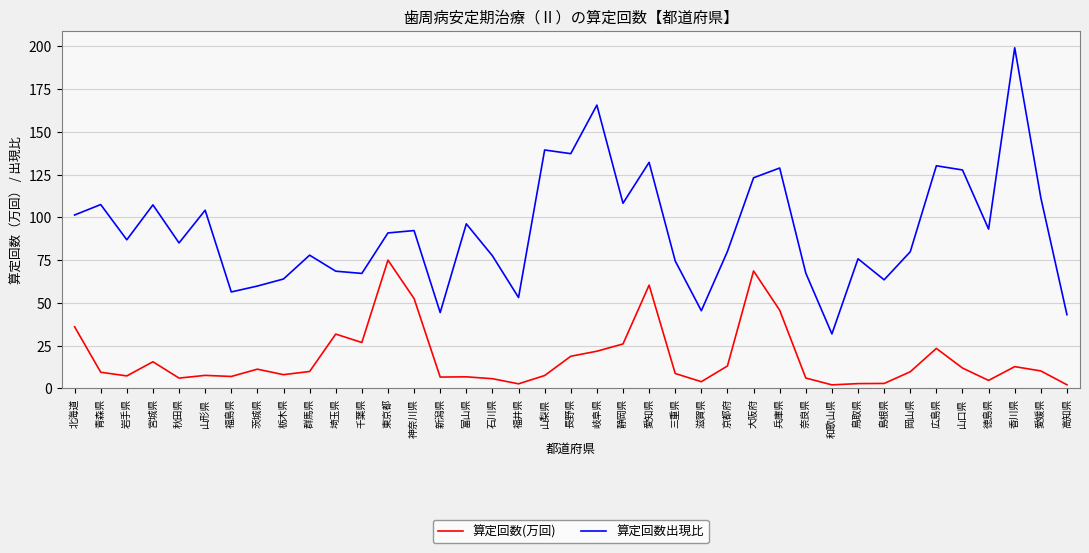

True or false: 算定回数(万回) and 算定回数出現比 intersect in this chart.

False